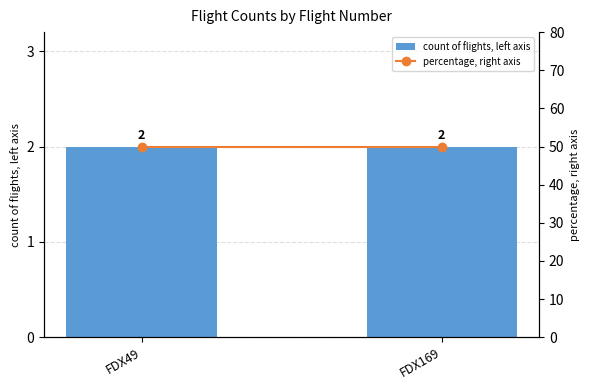

What is the value of the count of flights, left axis bar at the 2nd from the left?

2